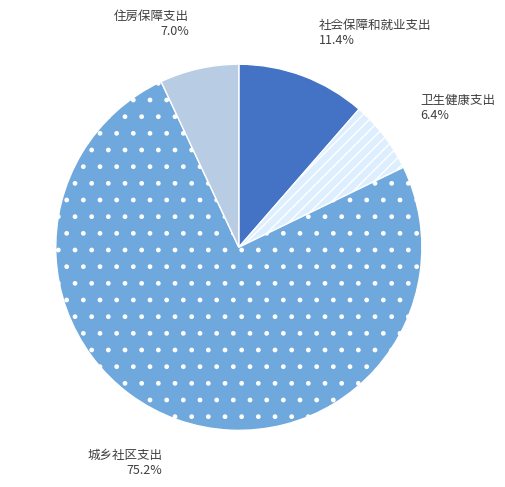

How many slices are in this pie chart?

4